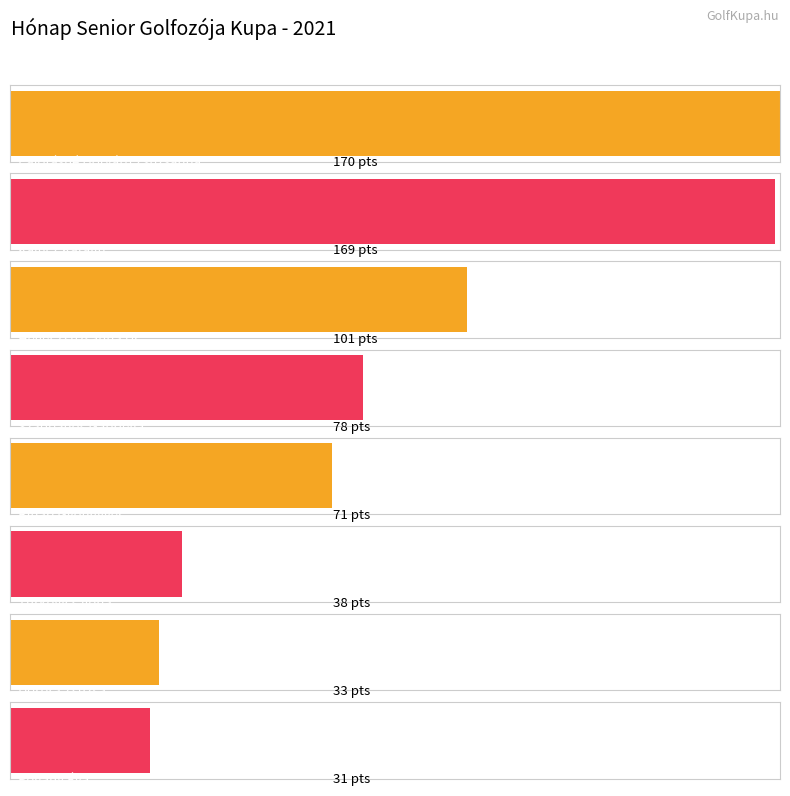

What is the label of the 8th bar from the left?

Pogány Éva